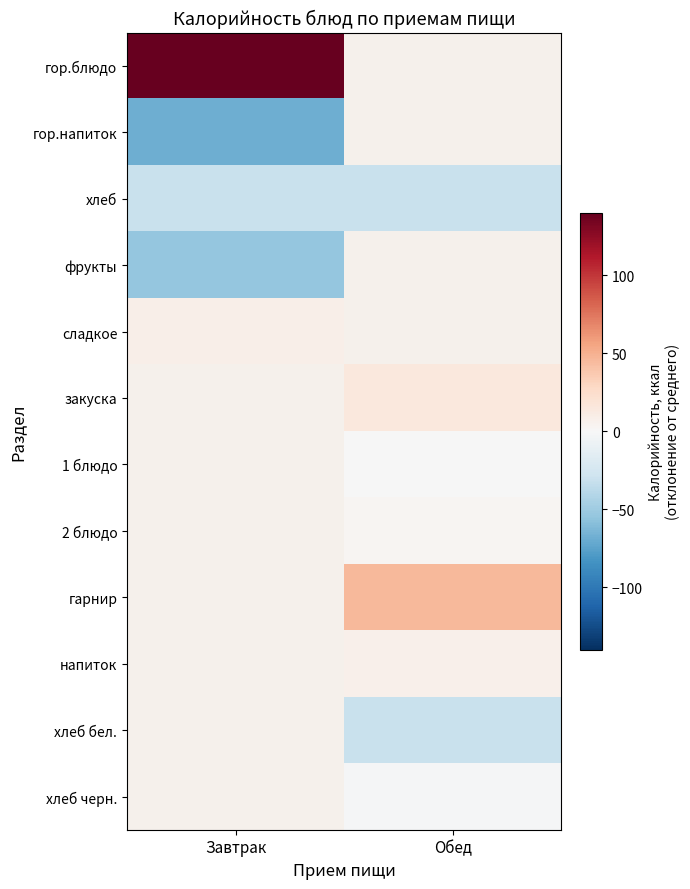

Is the value of хлеб at Обед greater than the value of гор.напиток at Обед?

No